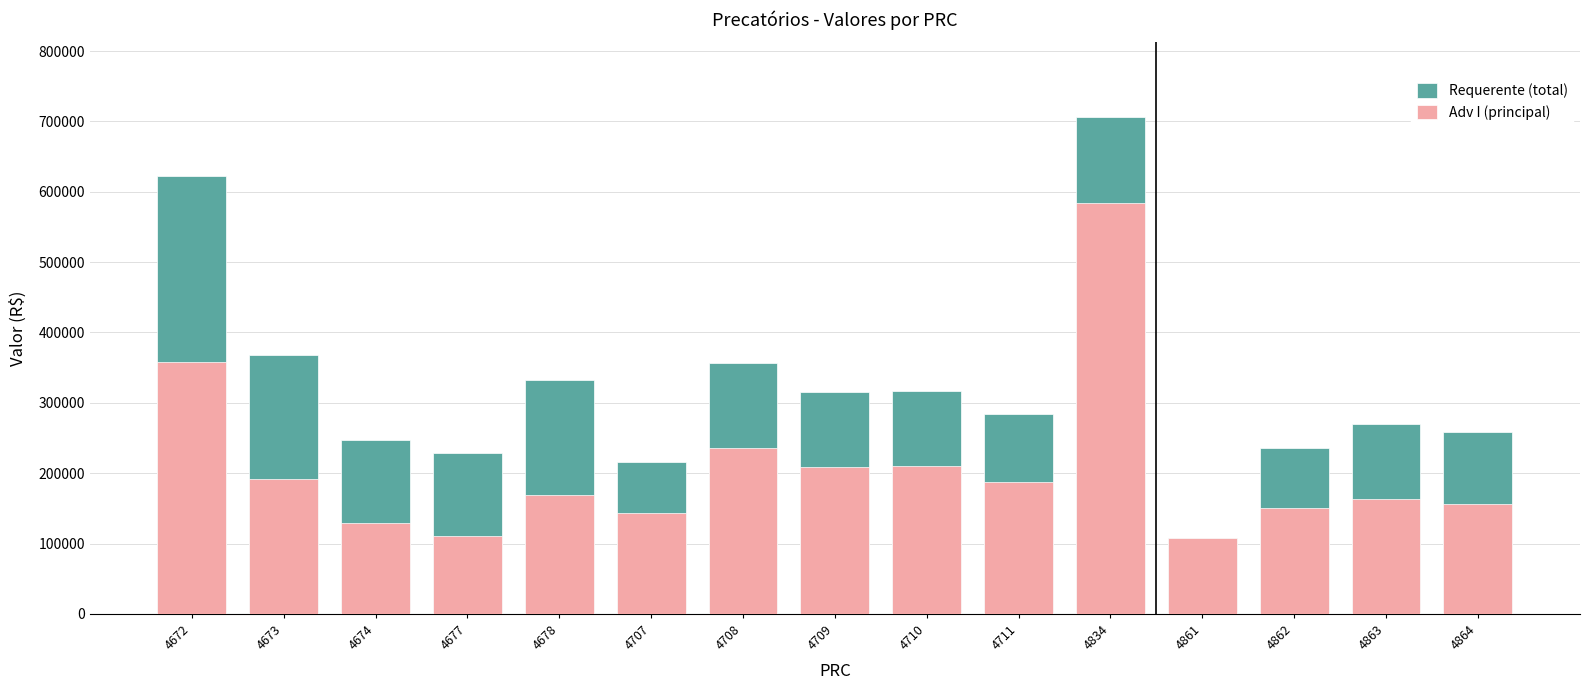

At which category is the sum across all series the highest?

4834